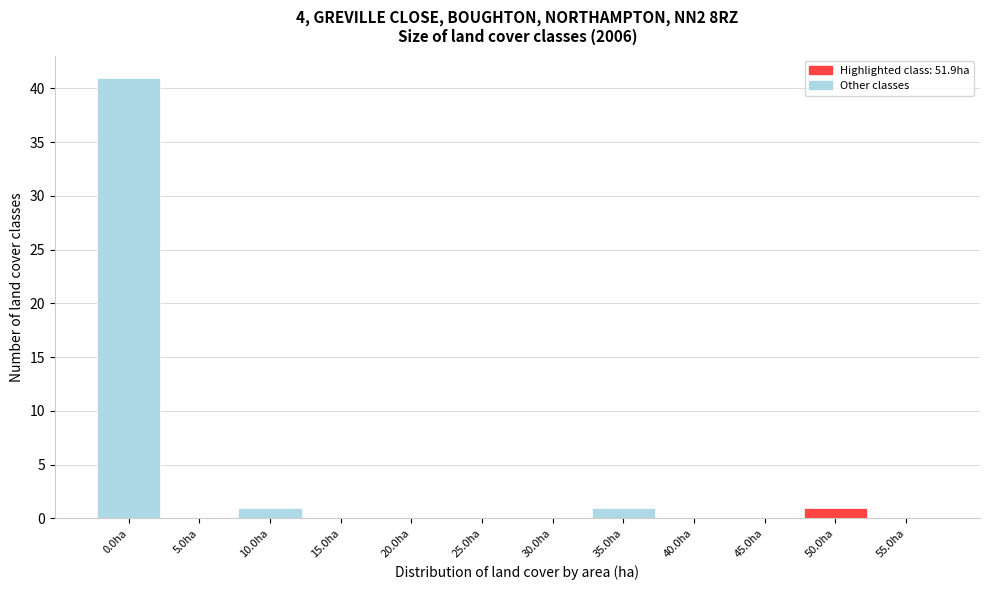

Reading left to right, what are all the values shown in this chart?

0.0ha=41	5.0ha=0	10.0ha=1	15.0ha=0	20.0ha=0	25.0ha=0	30.0ha=0	35.0ha=1	40.0ha=0	45.0ha=0	50.0ha=1	55.0ha=0